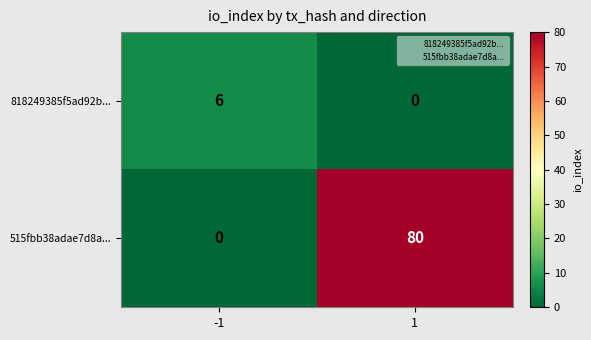

Which series has the widest spread of values?

515fbb38adae7d8a...